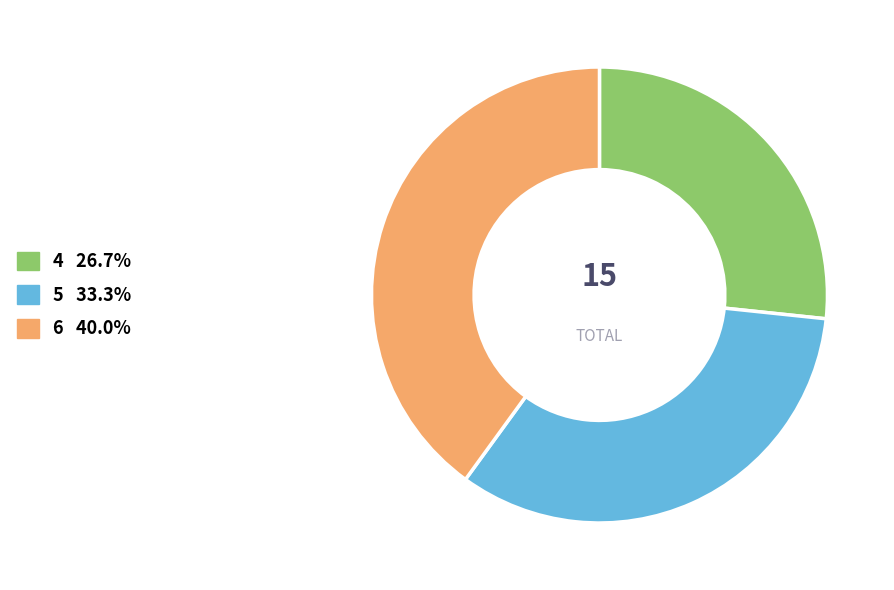

Does any single category account for the majority?

No